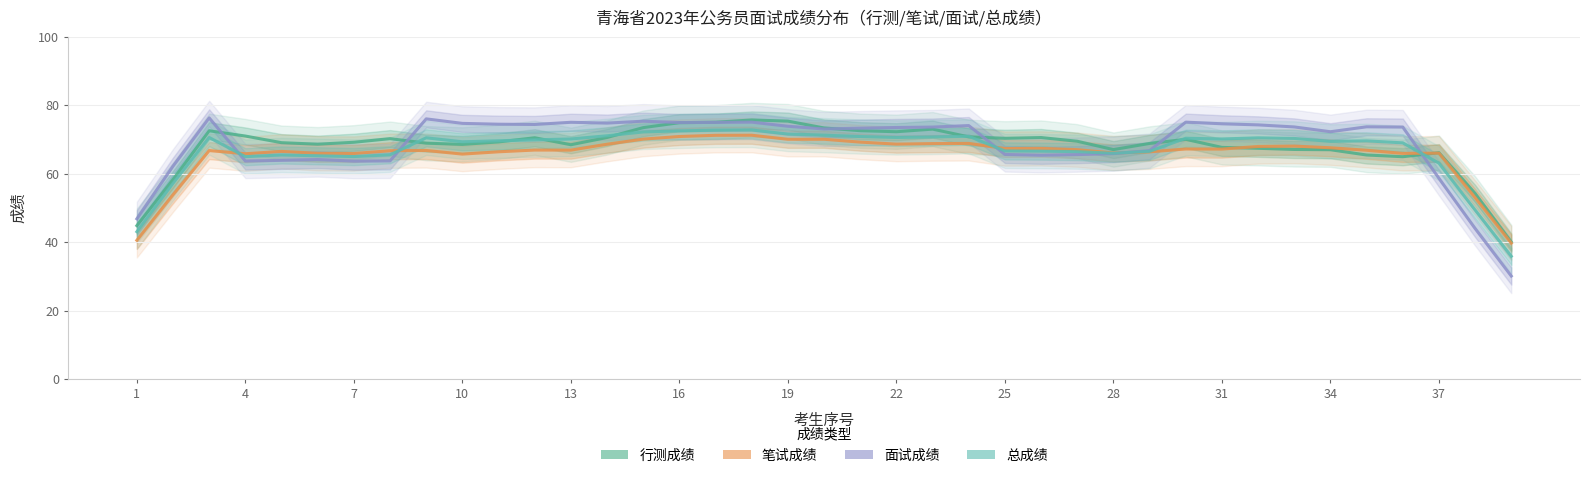

Rank the series by their maximum value, from lowest to highest.

笔试成绩, 总成绩, 行测成绩, 面试成绩